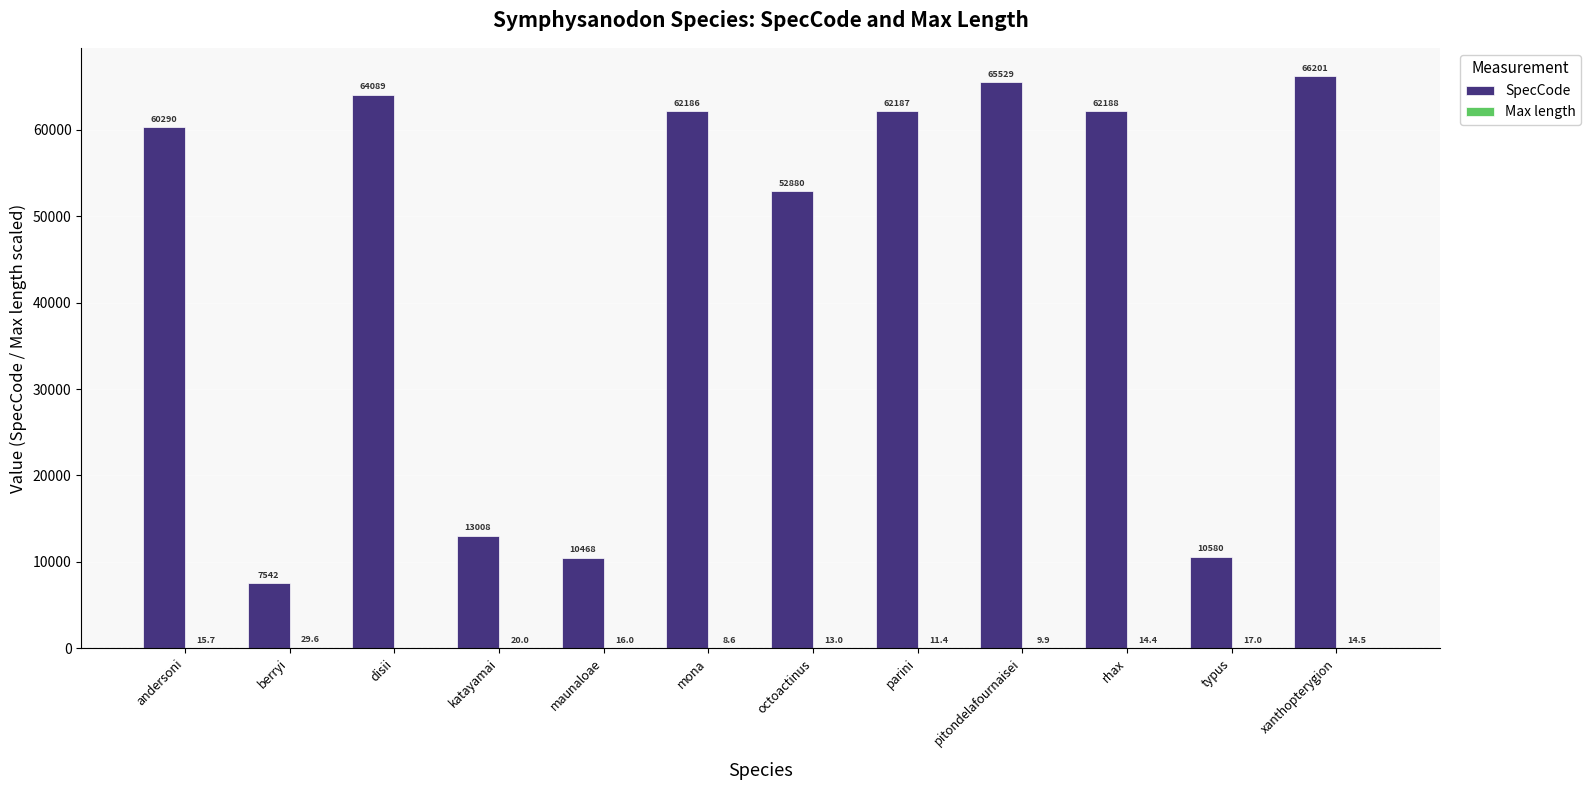

The value of SpecCode at katayamai is 13008.0. True or false?

True